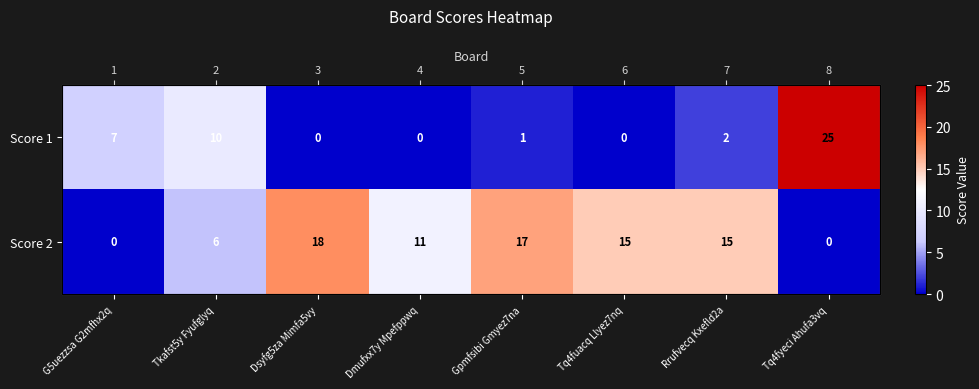

The Score 1 series shows 10 at Tkafst5y Fyufglyq. True or false?

True